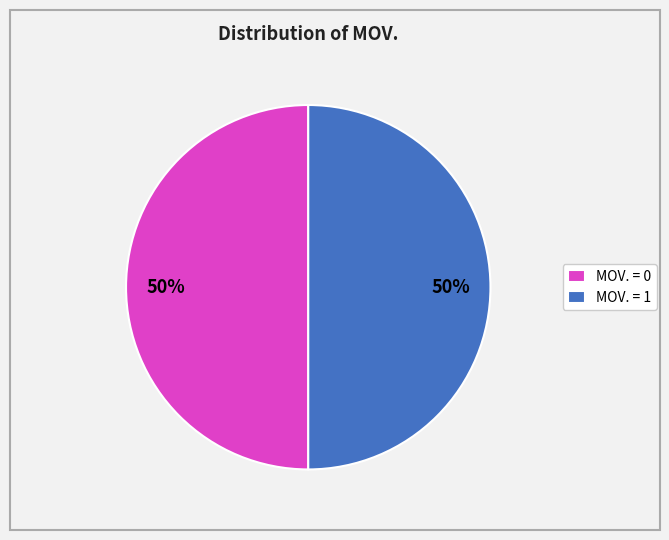

What is the ratio of the value at MOV. = 0 to the value at MOV. = 1?

1.0